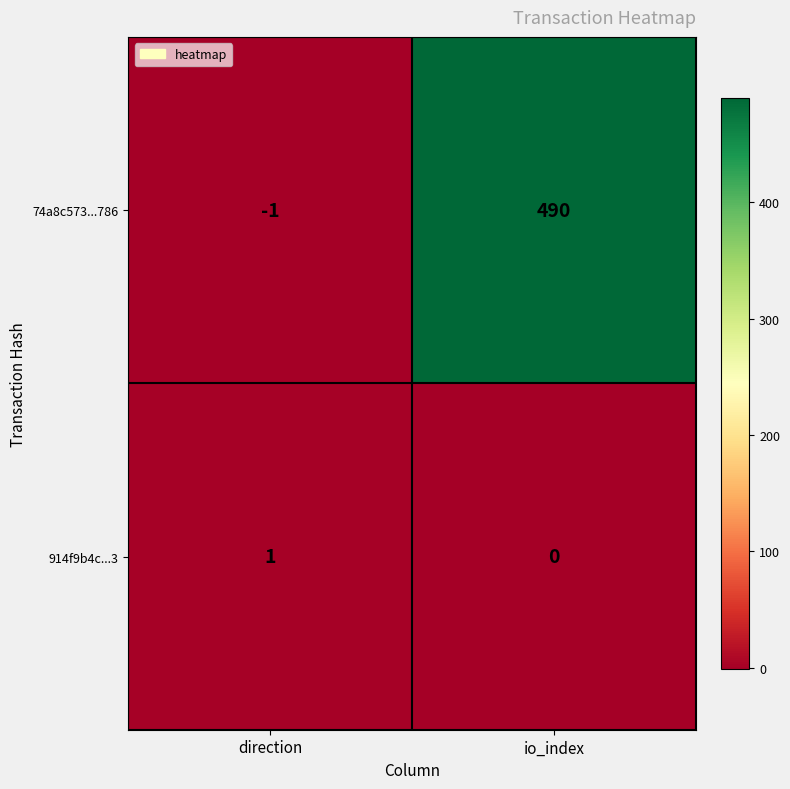

Is it true that 914f9b4c...3 equals 1 at direction?

True